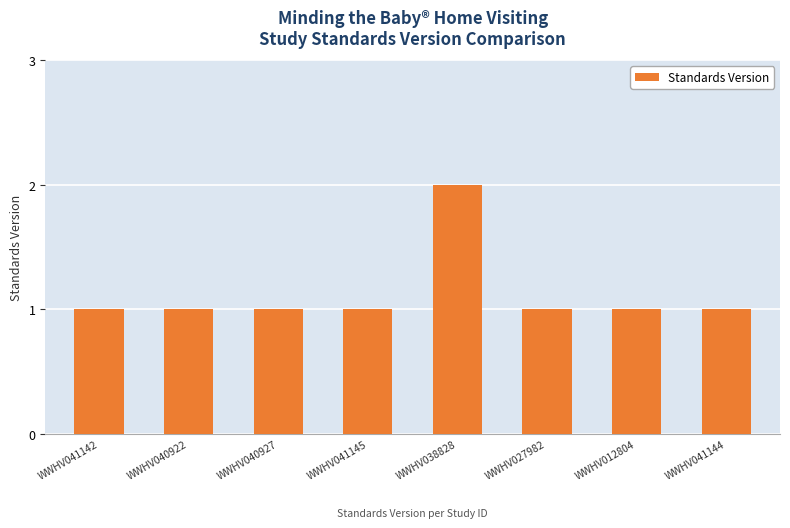

What is the sum of all values?

9